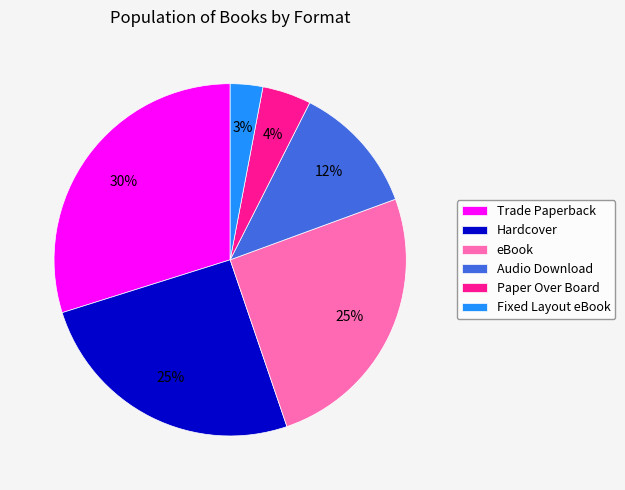

What is the smallest slice in the pie chart?

Fixed Layout eBook